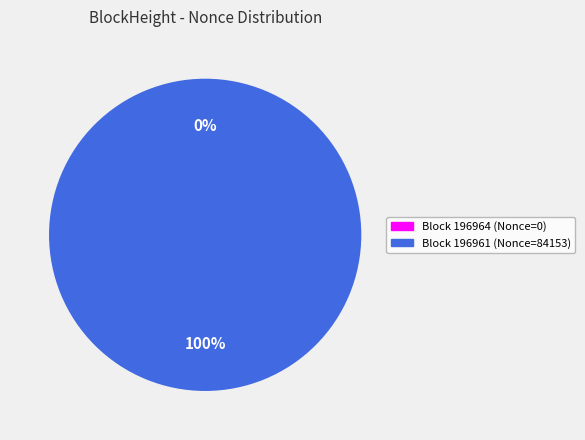

What is the change in value from 196964 to 196961?

+84153.0